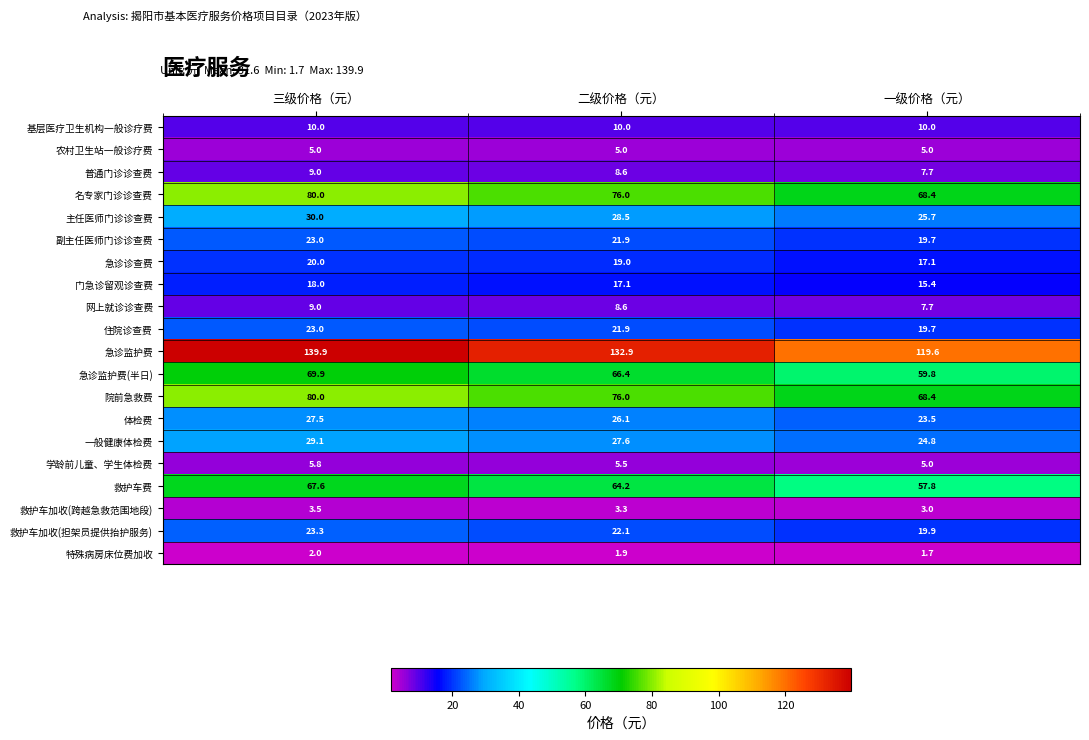

At which label does 一般健康体检费 first exceed 27?

三级价格（元）